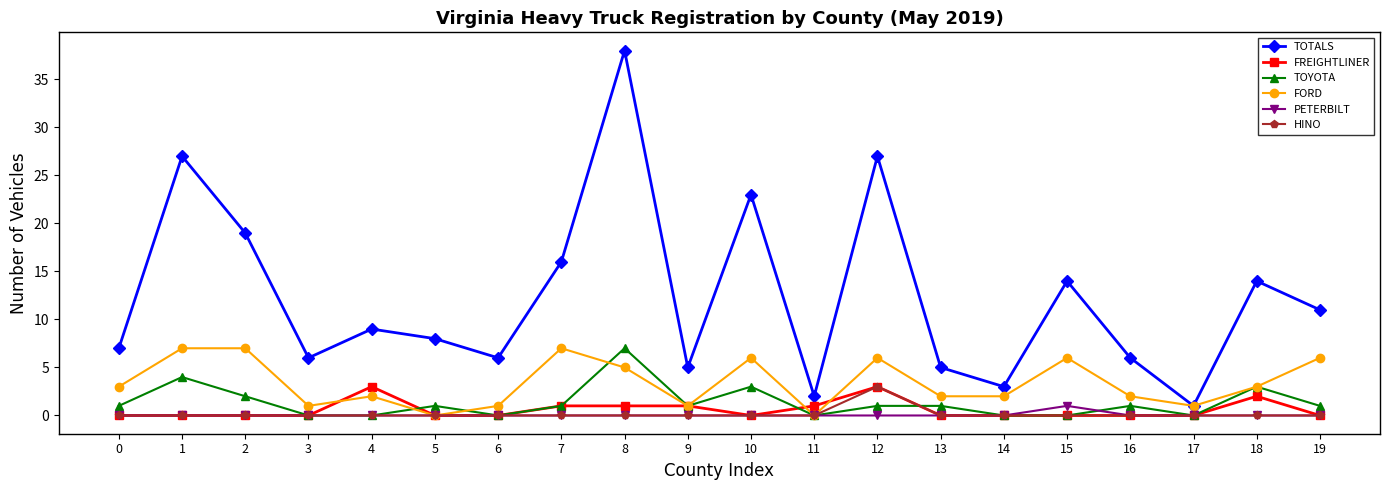

How many series are shown in this chart?

6